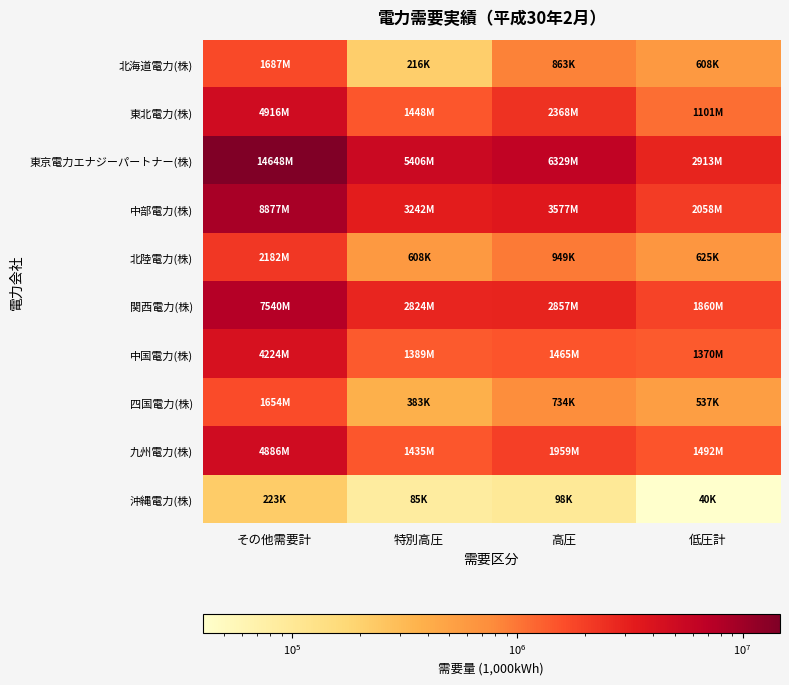

At how many categories does at least one series exceed 5952214?

2